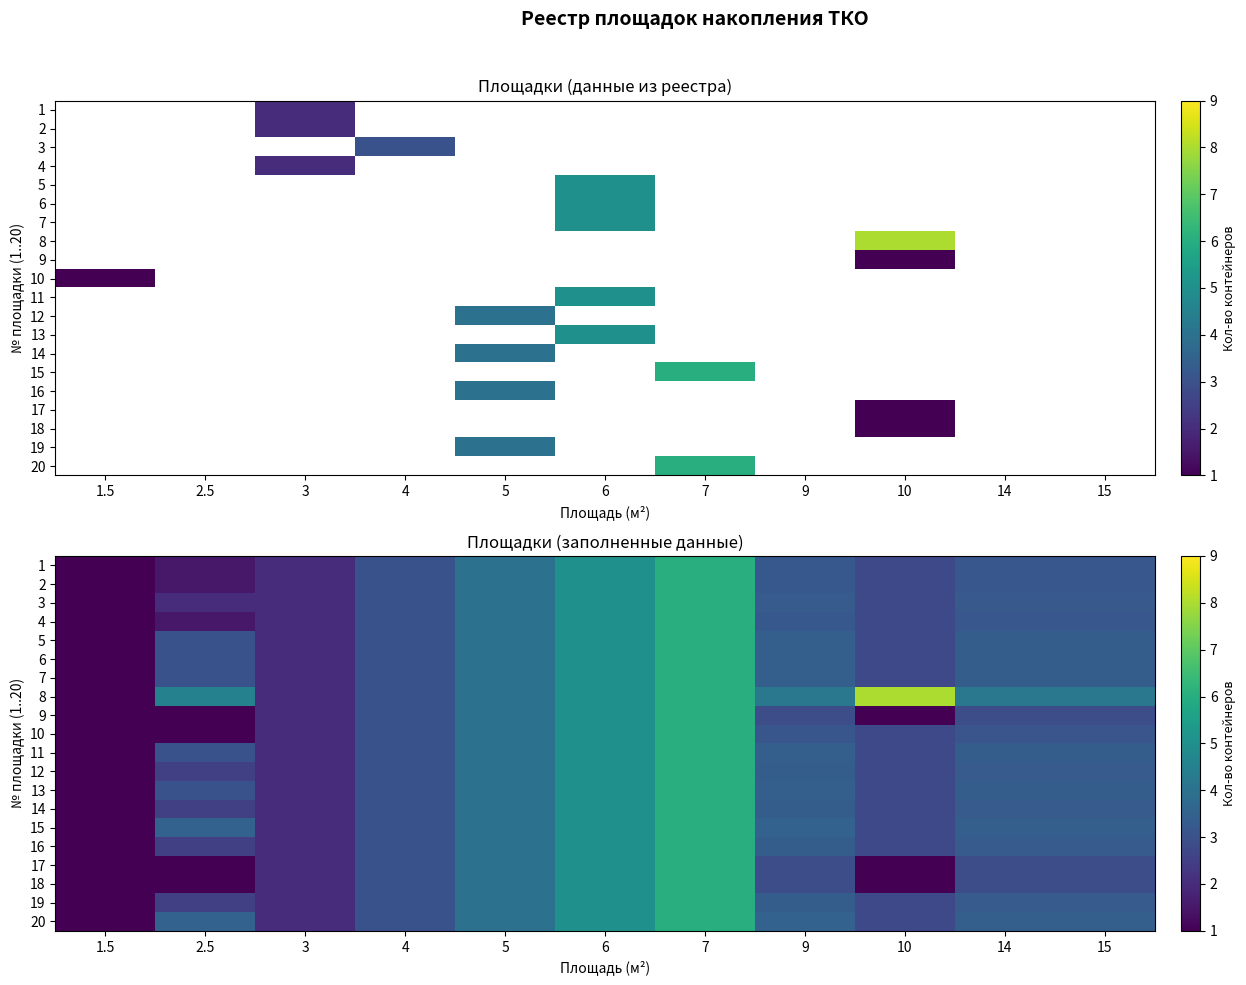

What is the minimum value for 5?

1.0